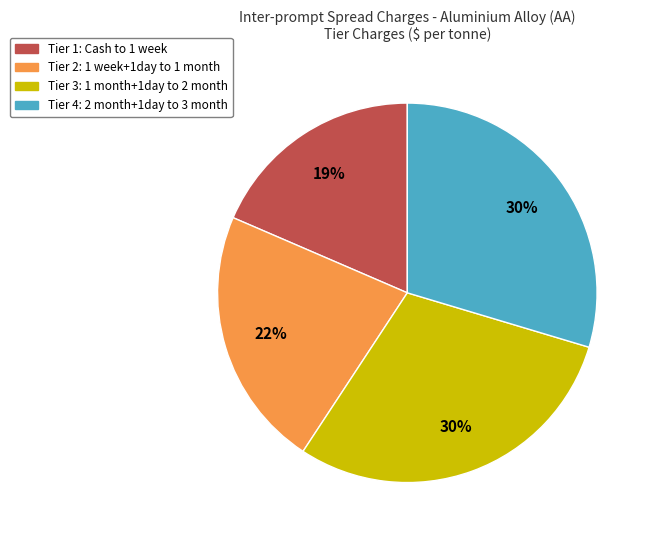

Is it true that Tier 1 is 10% of the pie?

False